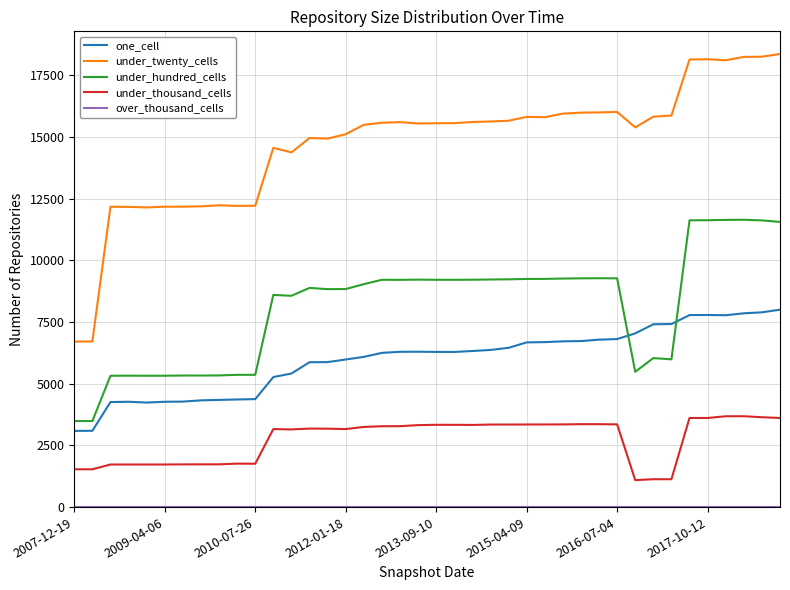

What is the maximum value for under_thousand_cells?

3682